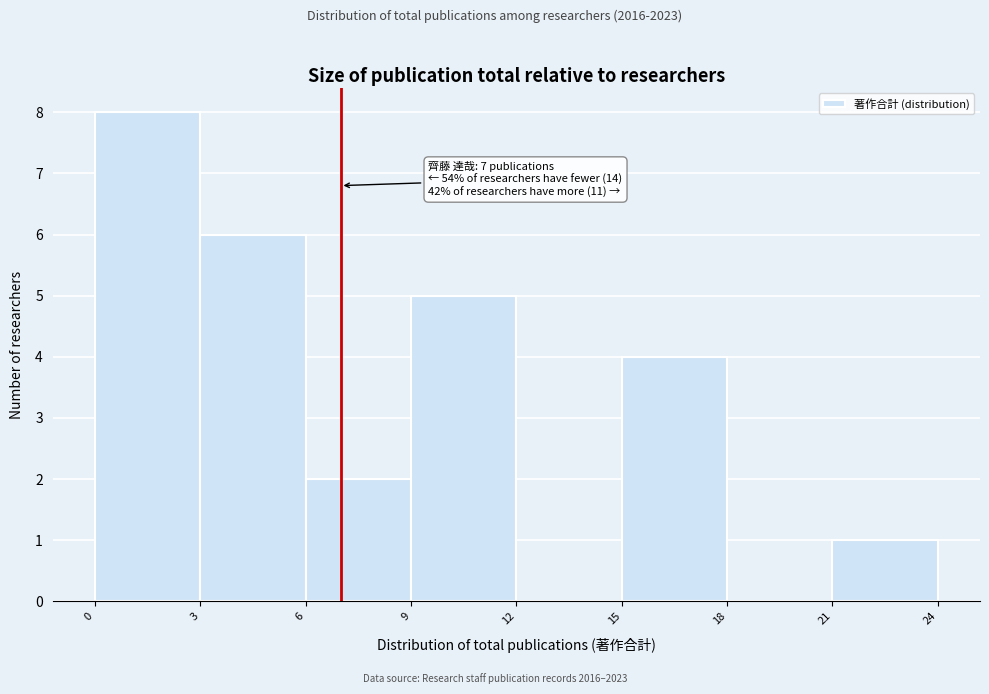

Over which range of the x-axis is the bar tallest?

0 to 3